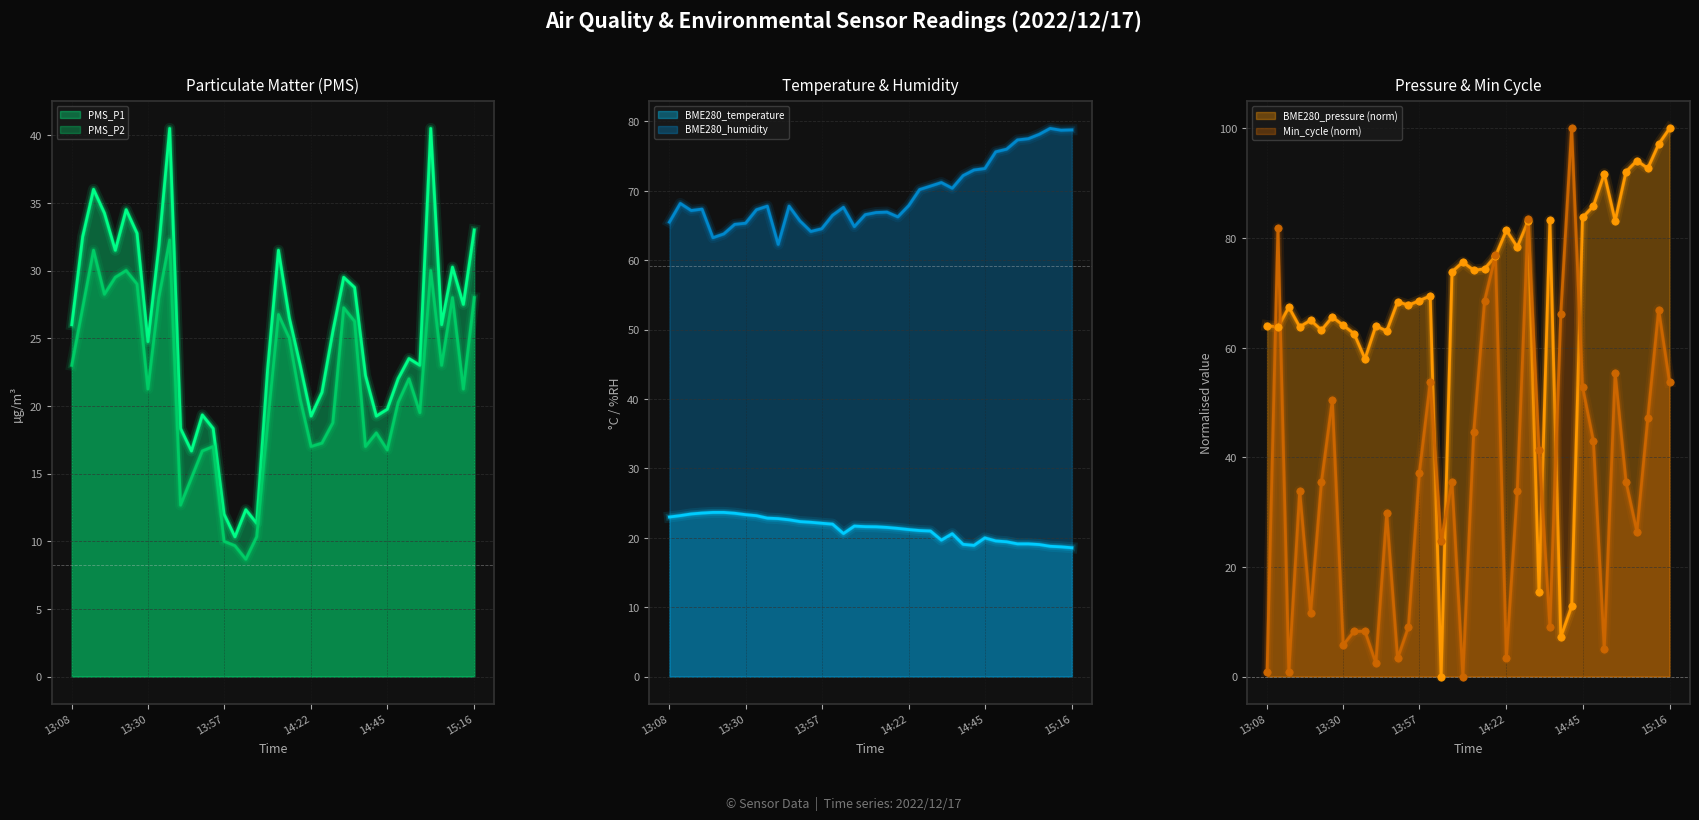

What are all the series names shown in the legend?

PMS_P1, PMS_P2, BME280_temperature, BME280_humidity, BME280_pressure, Min_cycle